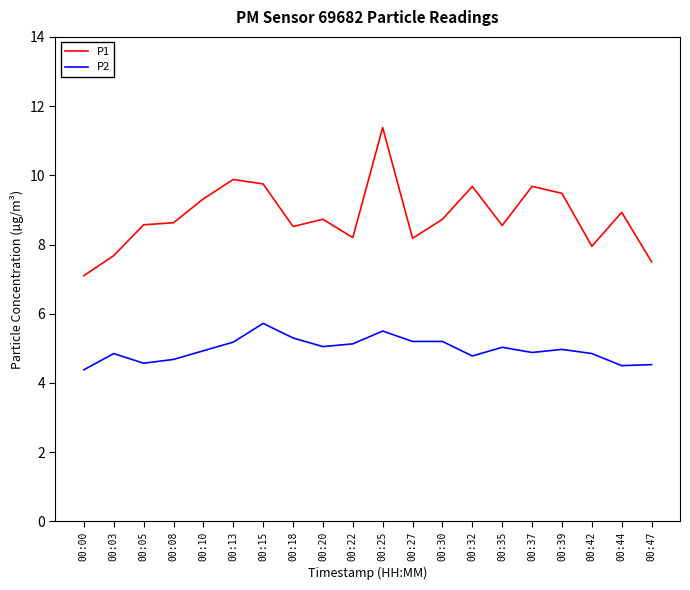

Rank the series by their average value, from highest to lowest.

P1, P2